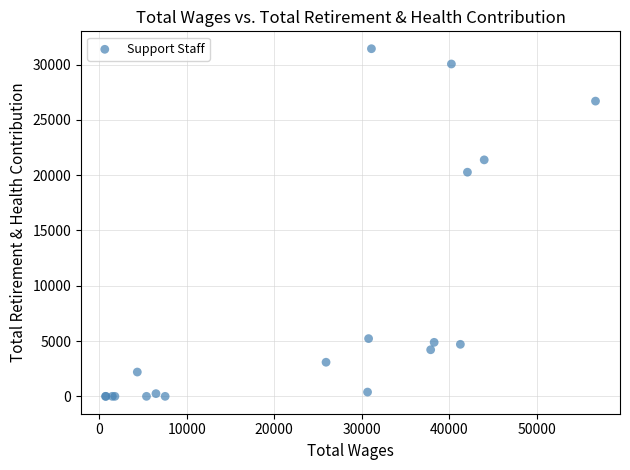

What Y value in the scatter plot is closest to 15714?

20264